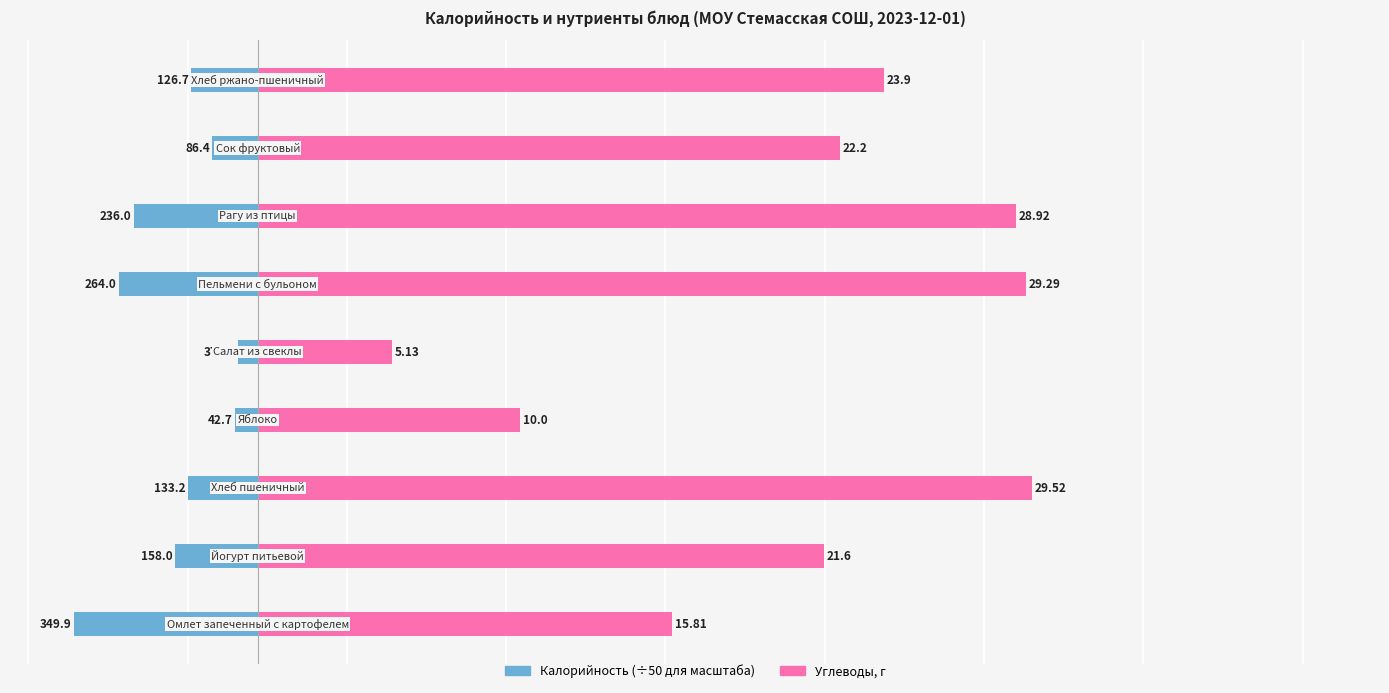

Which series has the largest total across all categories?

Углеводы